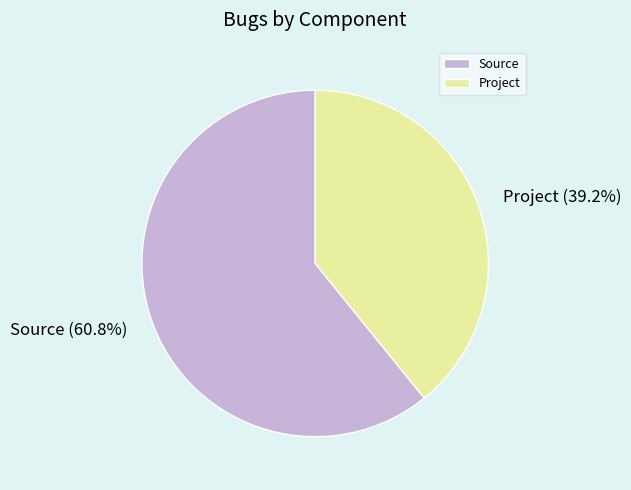

To the nearest percent, what portion does Source represent?

61%